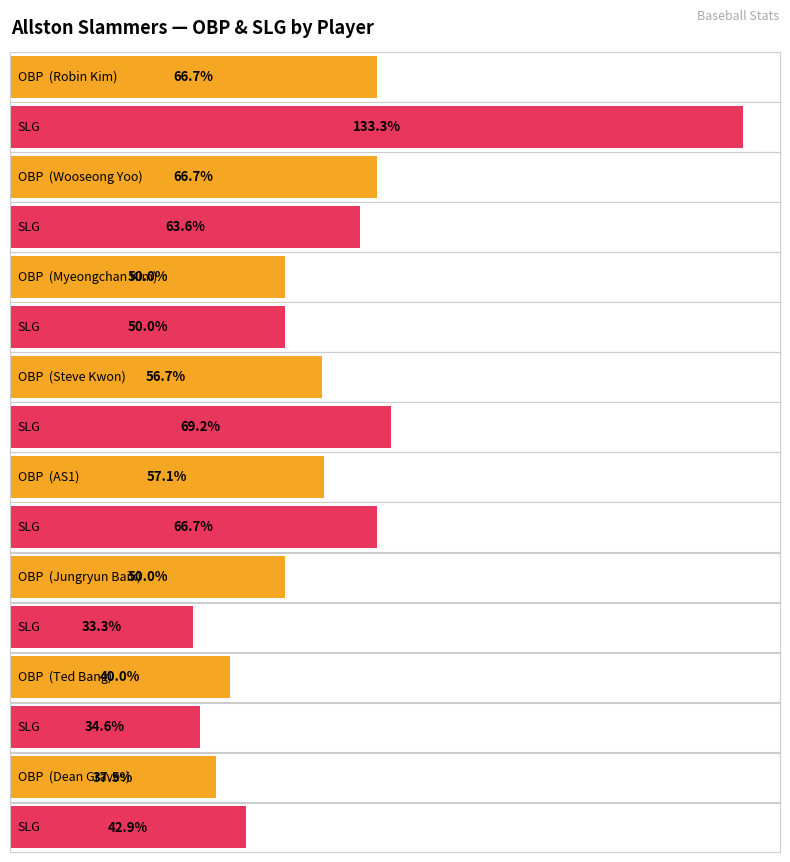

What is the average value of the OBP series?

0.5